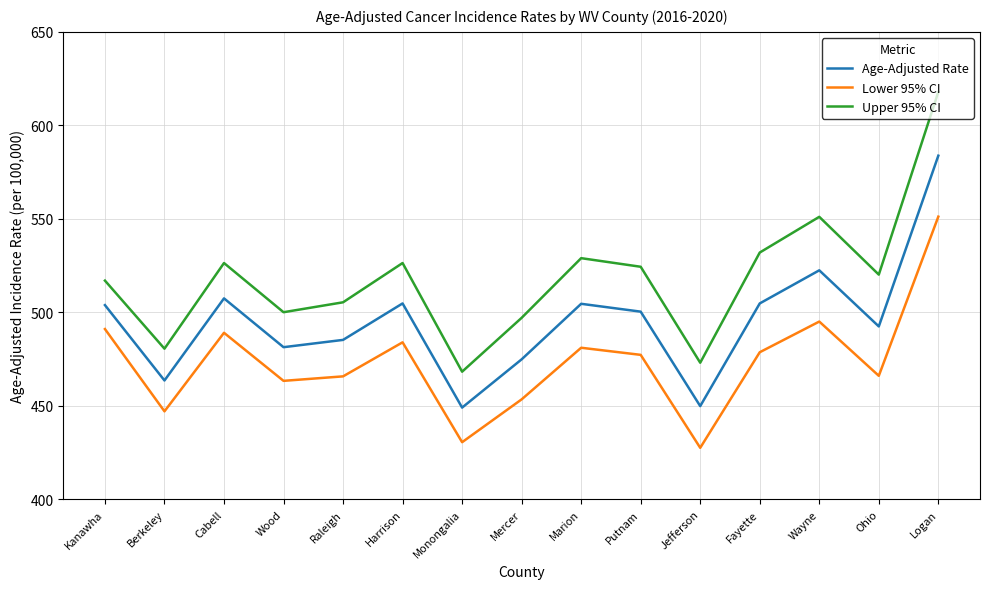

What position from the right is Putnam?

6